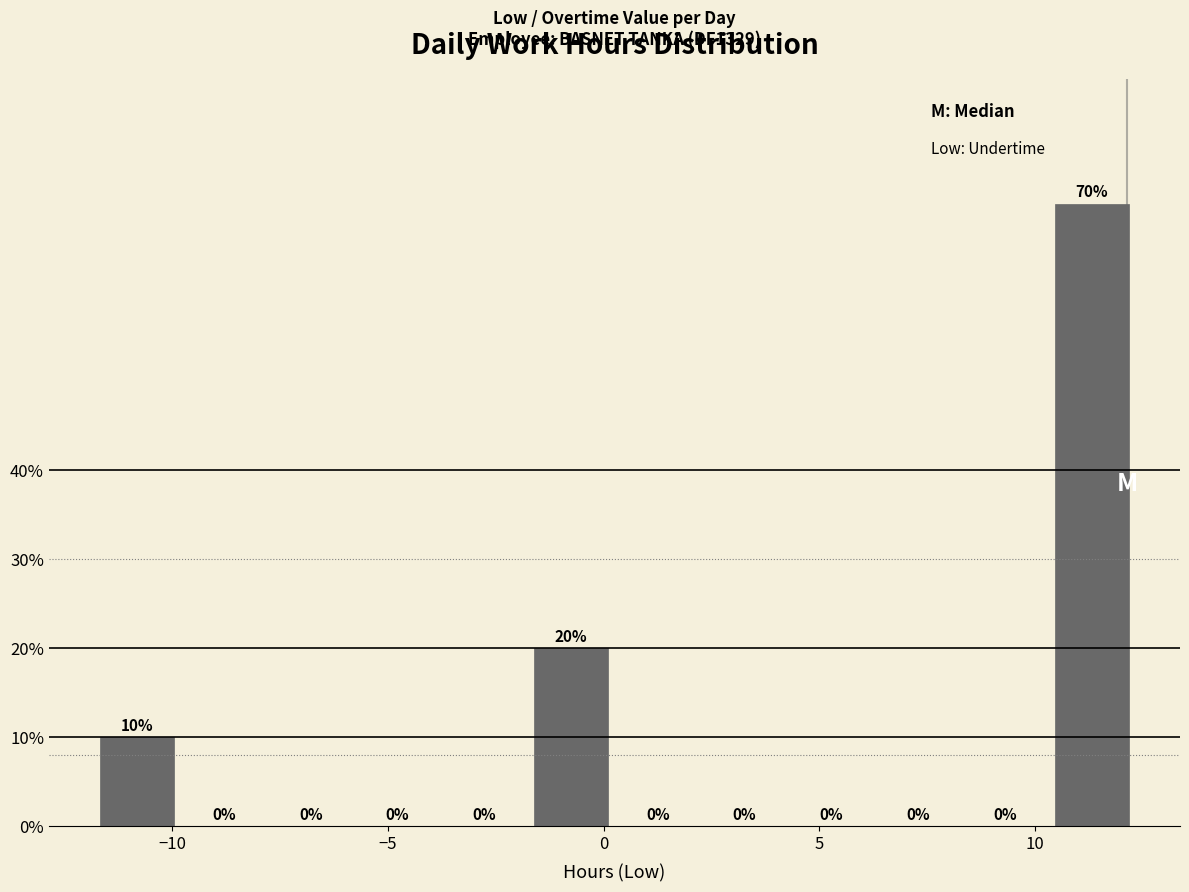

What is the height of the bar covering 10.5 to 12.5 on the x-axis? The bar edges are not printed on the chart, so give them approximately, as read against the axis.

70